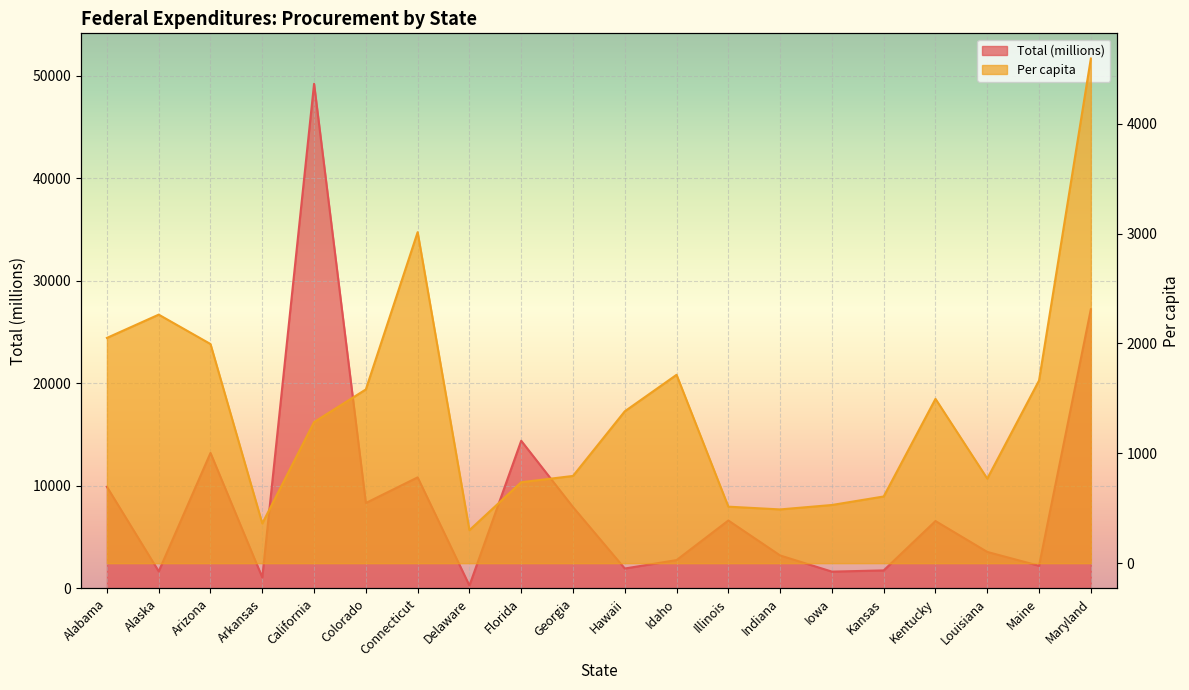

What is the sum of all Per capita values?

28133.8